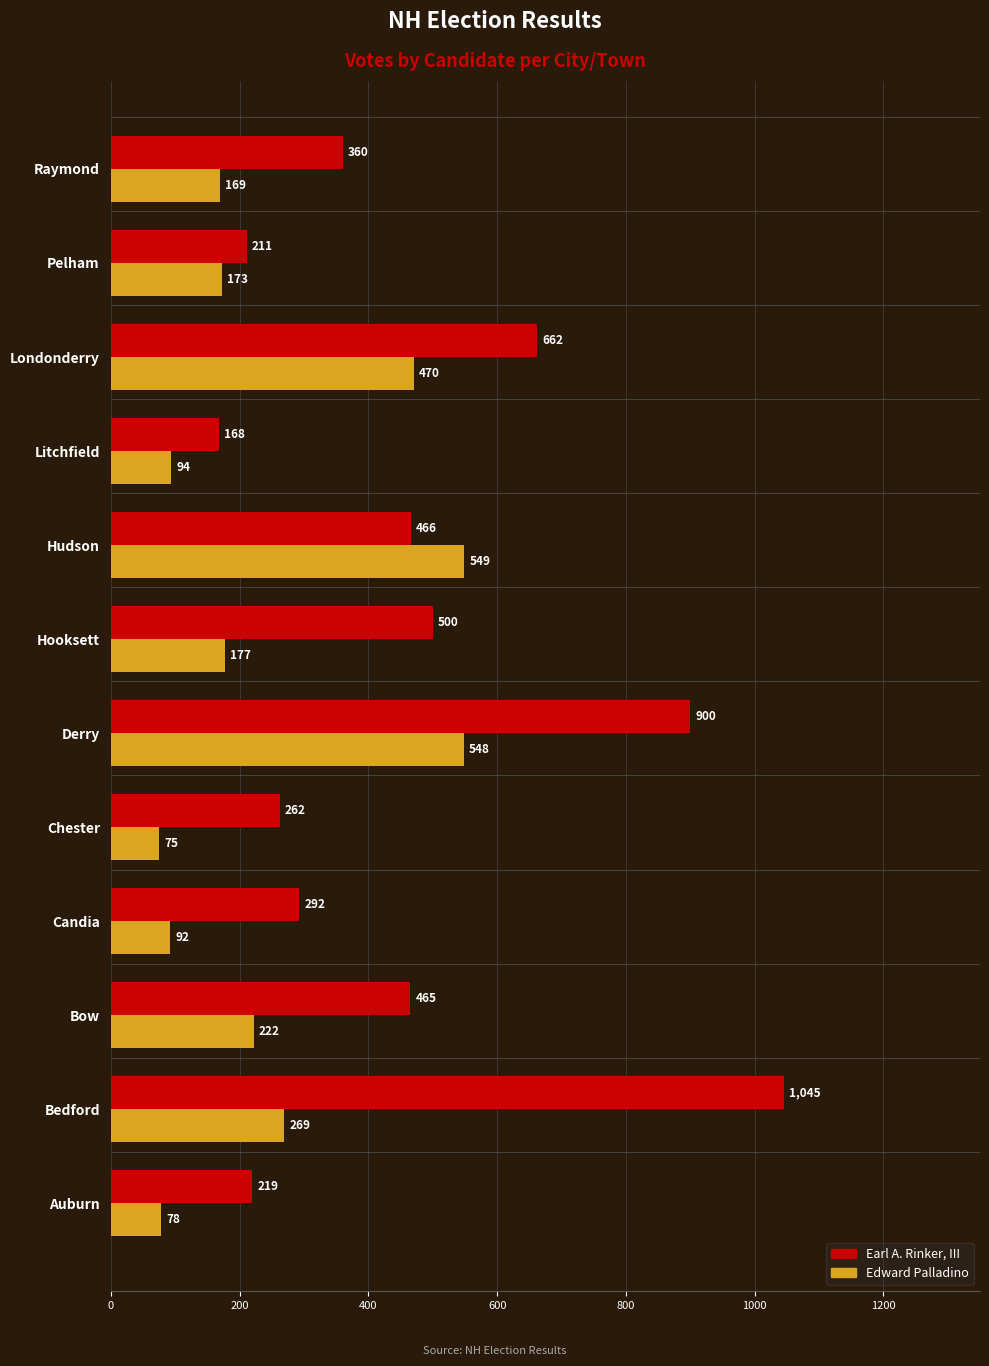

At how many categories does at least one series exceed 656?

3